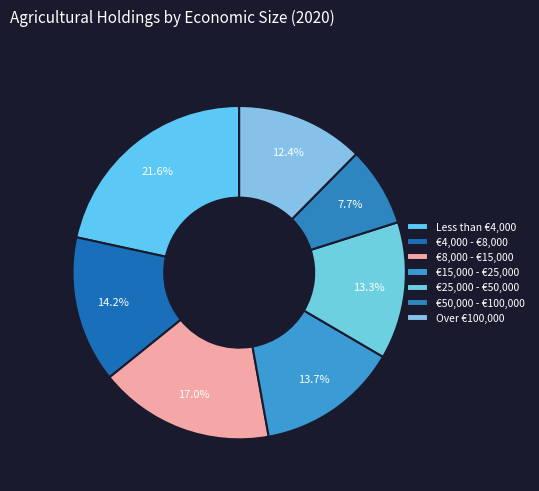

Approximately how many times larger is the value at €50,000 - €100,000 compared to Over €100,000?

0.6